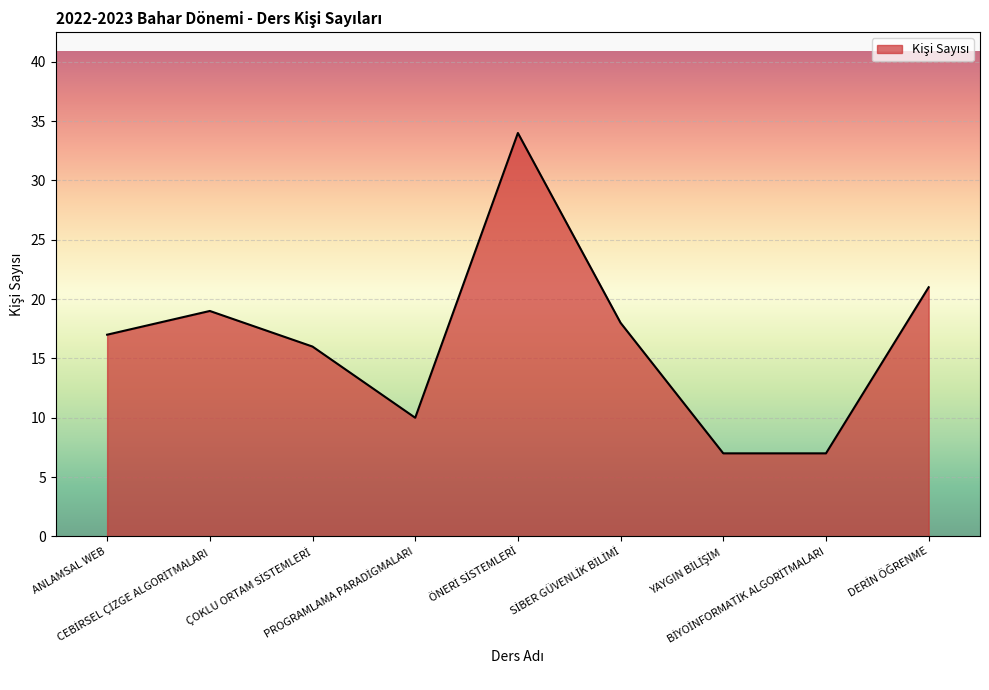

What is the difference between the maximum and minimum values?

27